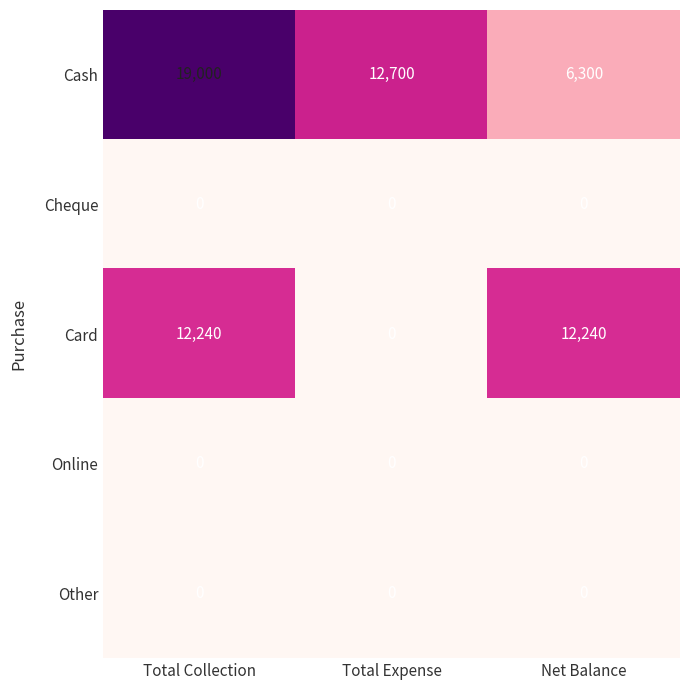

Reading right to left, transcribe all the data shown in this chart.

Cash: Net Balance=6300	Total Expense=12700	Total Collection=19000
Cheque: Net Balance=0	Total Expense=0	Total Collection=0
Card: Net Balance=12240	Total Expense=0	Total Collection=12240
Online: Net Balance=0	Total Expense=0	Total Collection=0
Other: Net Balance=0	Total Expense=0	Total Collection=0